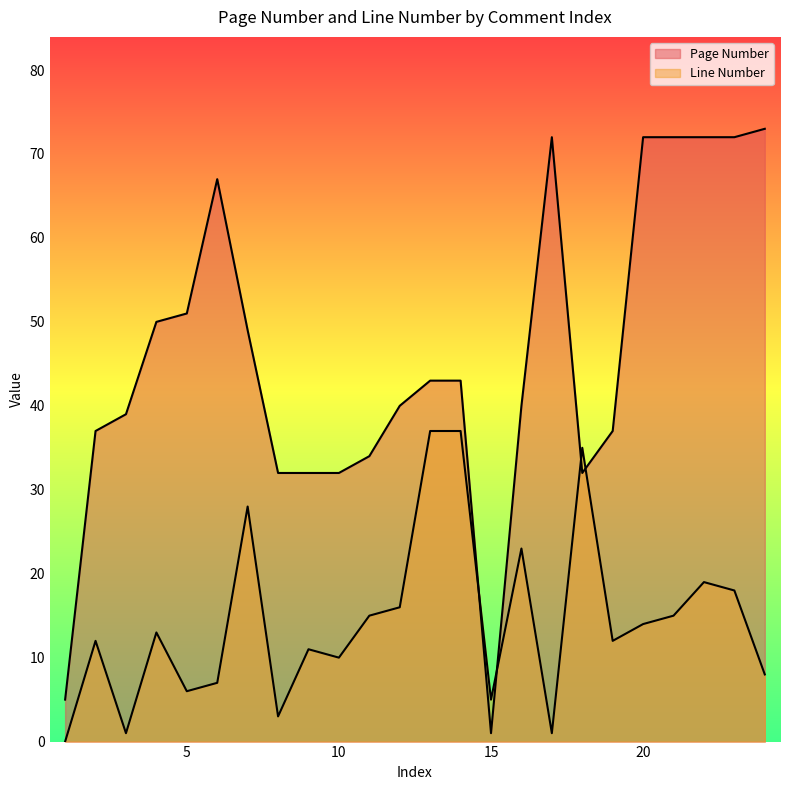

How many intersections are there between Page Number and Line Number?

4